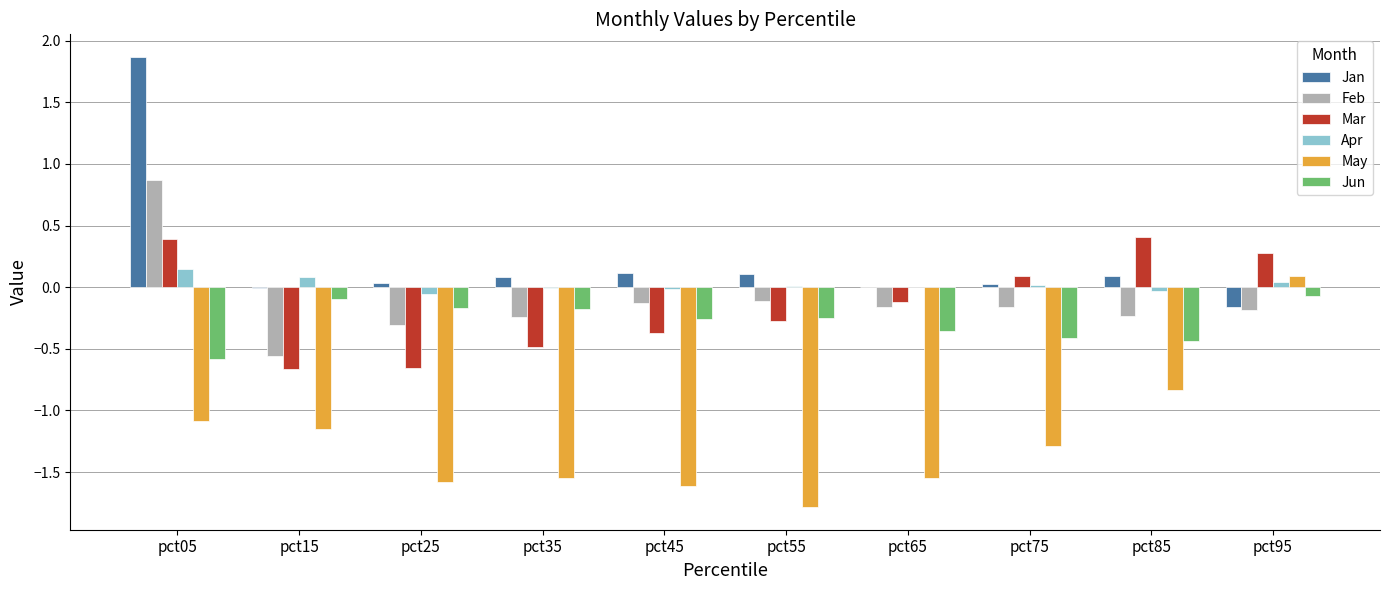

The Apr series shows 0.0 at pct75. True or false?

True